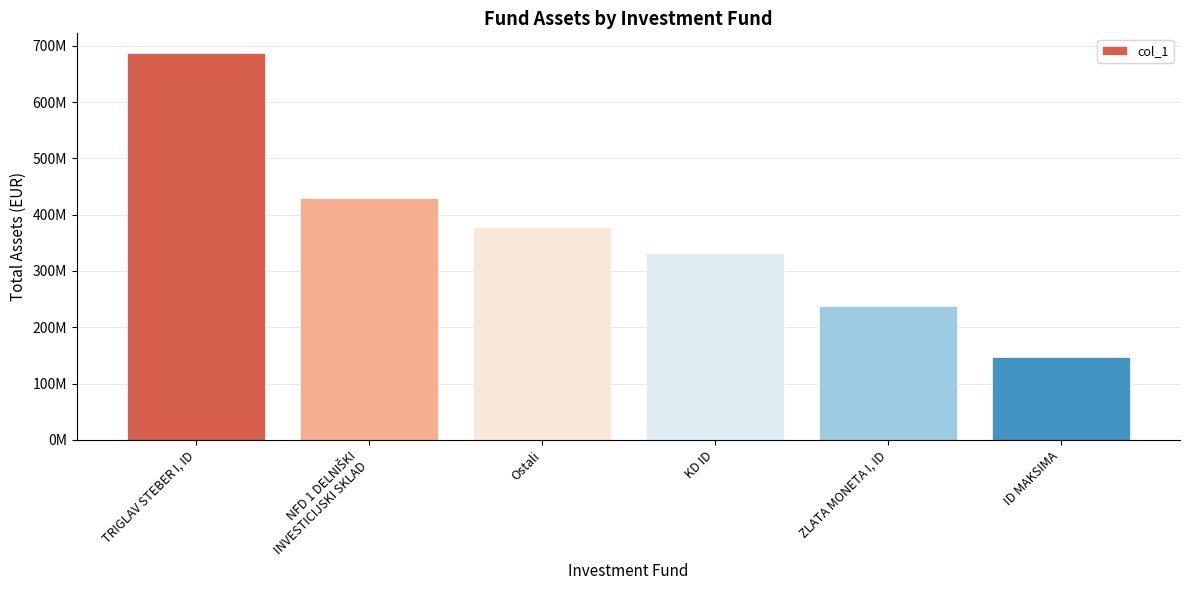

The chart shows a value of 428981127.1 at NFD 1 DELNIŠKI
INVESTICIJSKI SKLAD. True or false?

True